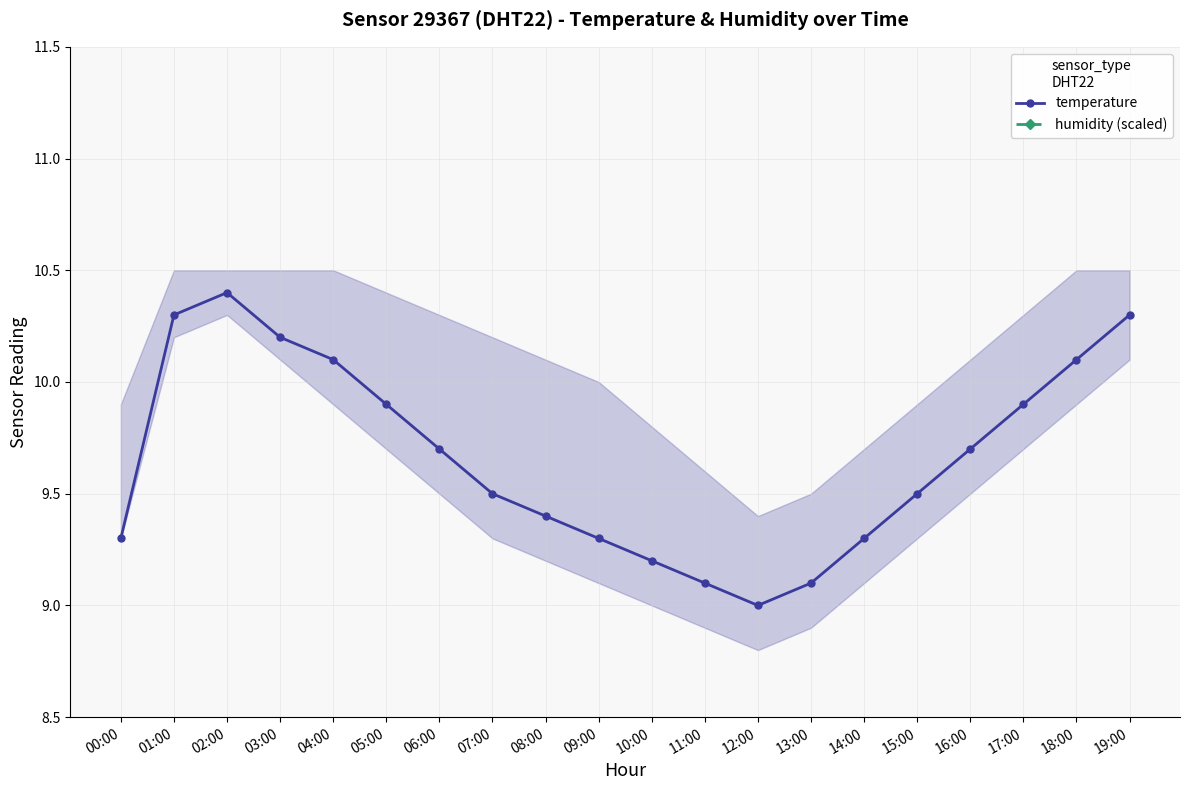

At which category does temperature reach its first local peak?

02:00